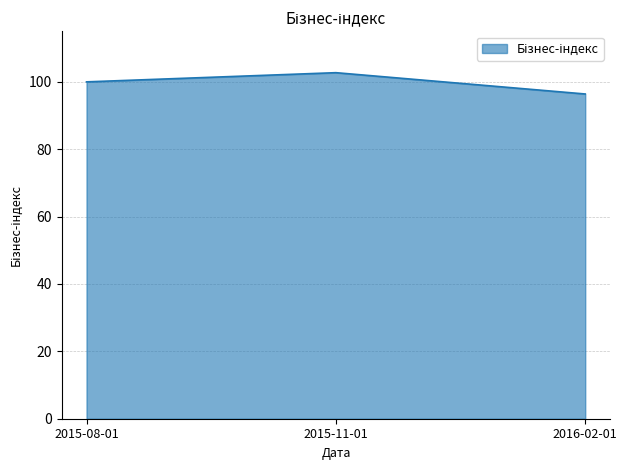

Rank the categories by value from highest to lowest.

2015-11-01, 2015-08-01, 2016-02-01